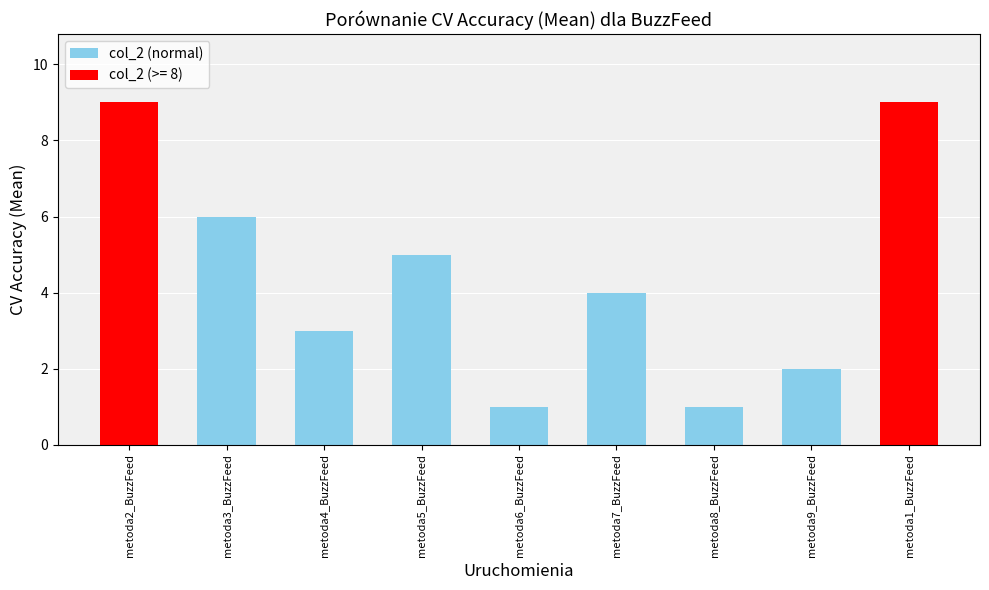

True or false: the data shows 4 at metoda3_BuzzFeed.

False